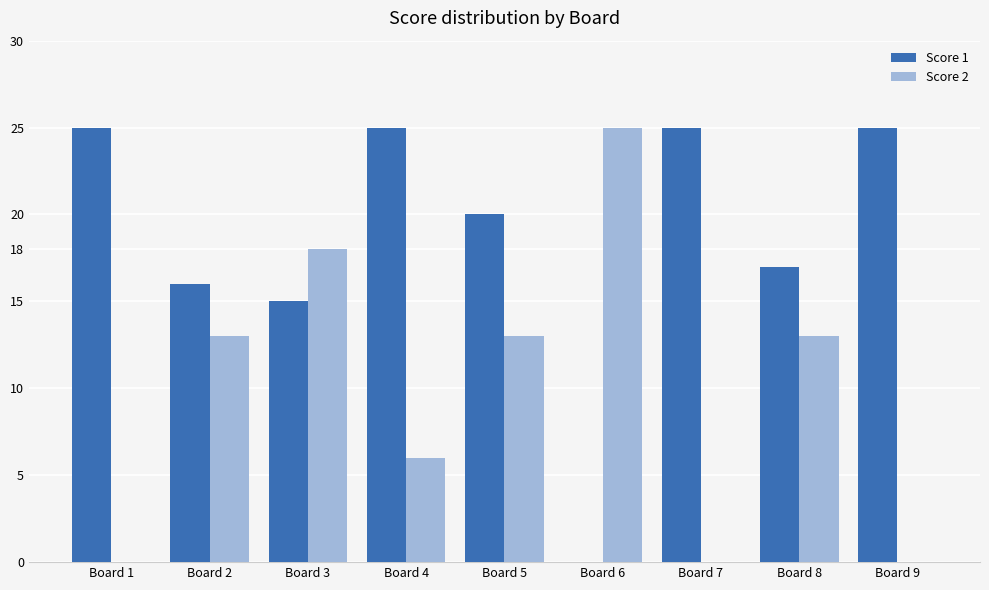

The value of Score 1 at Board 7 is 35. True or false?

False